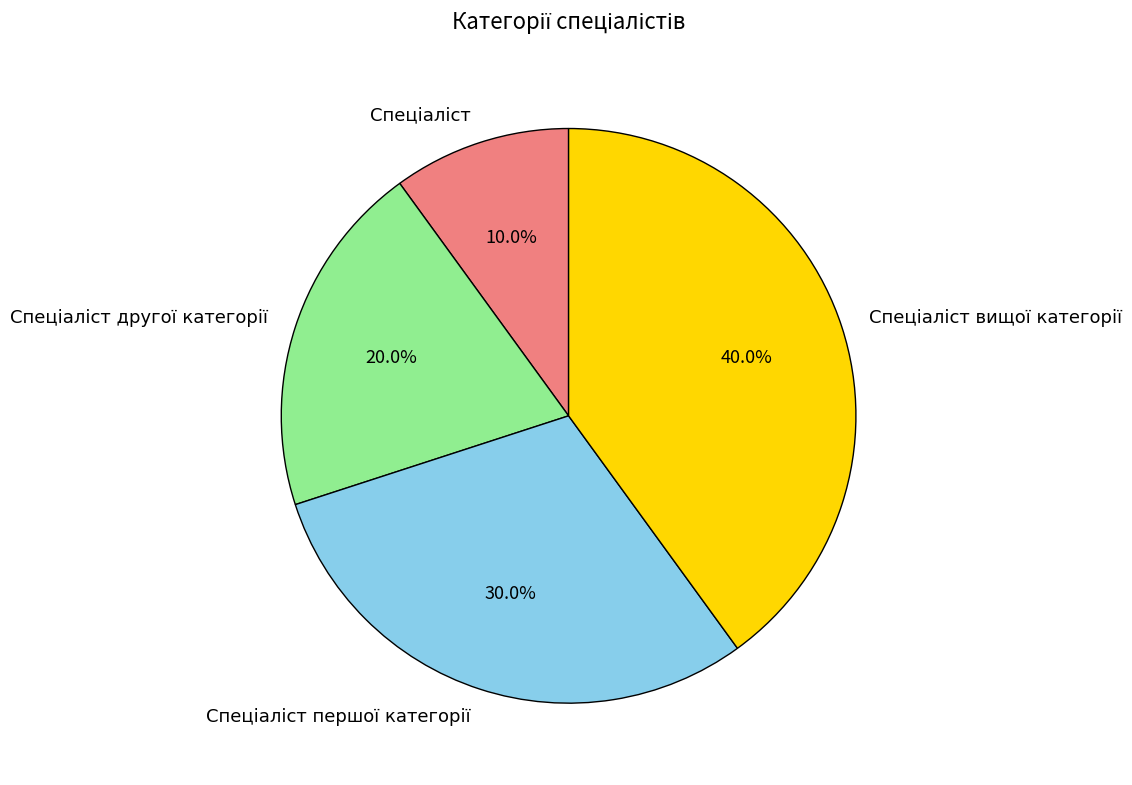

Is there any slice that represents more than half of the pie?

No